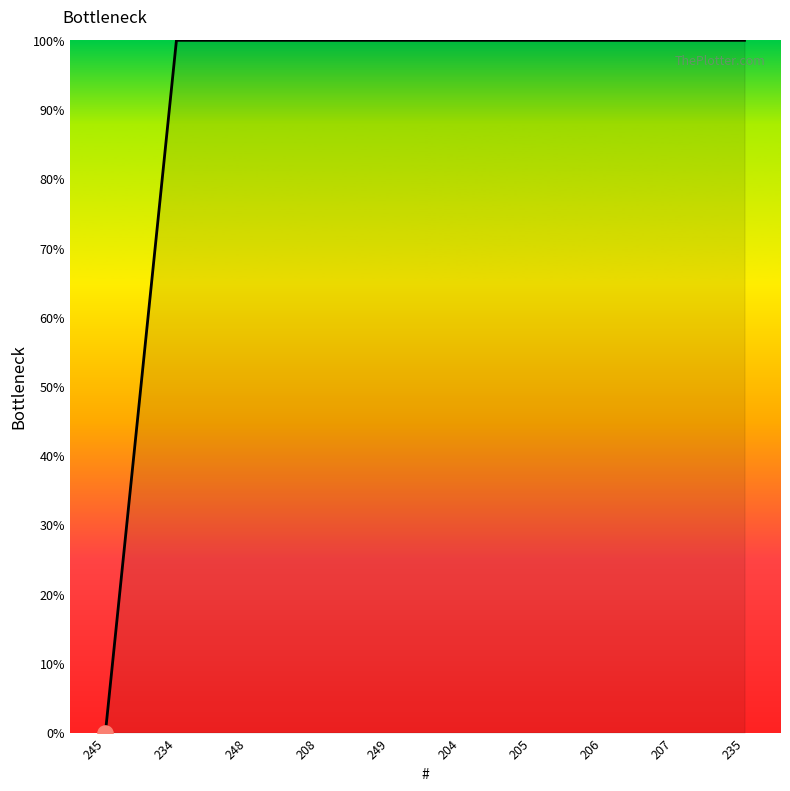

What is the ratio of the value at 248 to the value at 208?

1.0